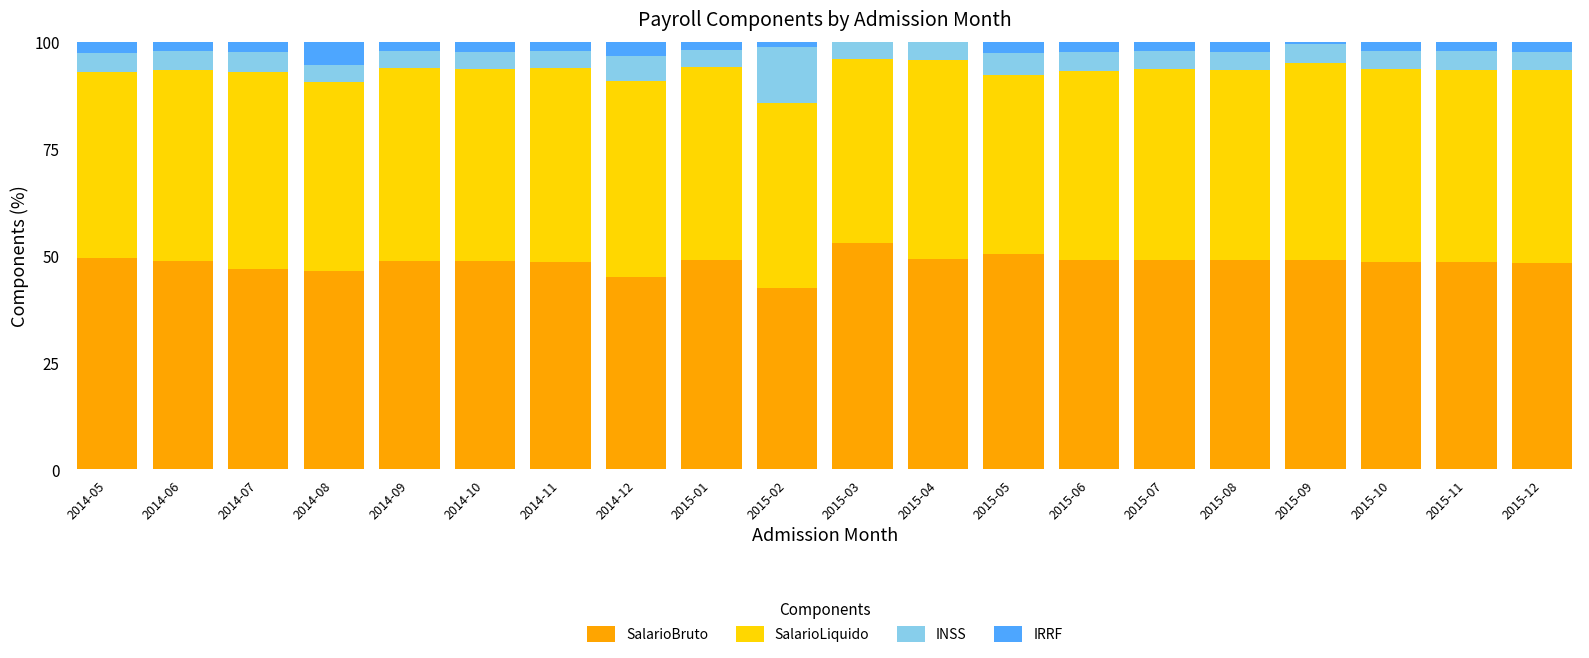

Is it true that SalarioBruto equals 45.0 at 2014-12?

True